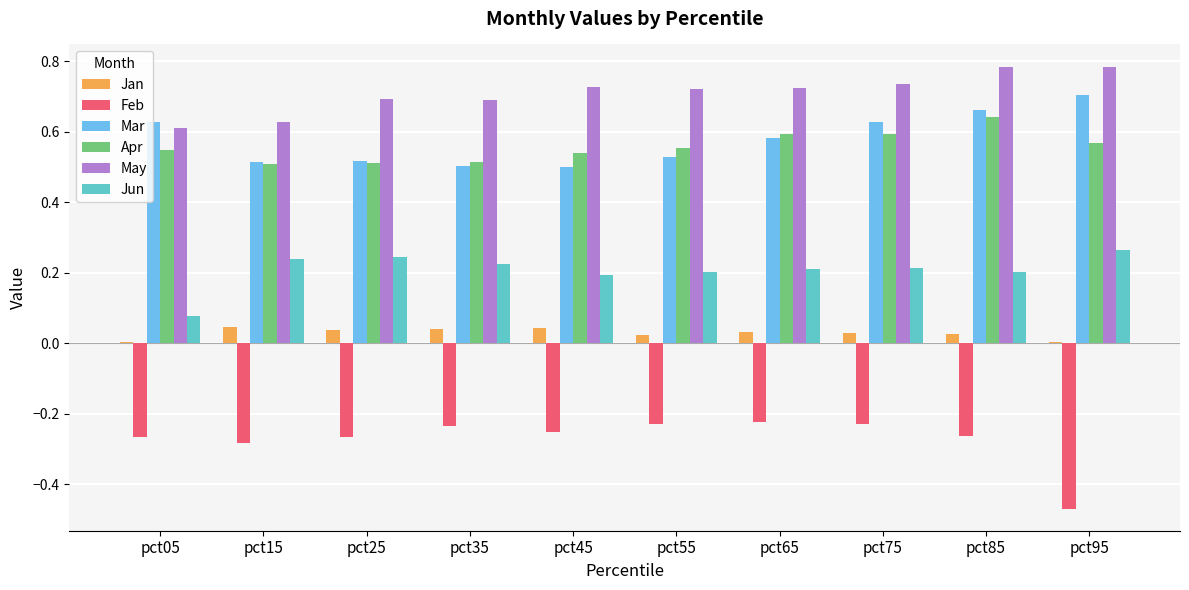

The value of Apr at pct65 is 0.8. True or false?

False